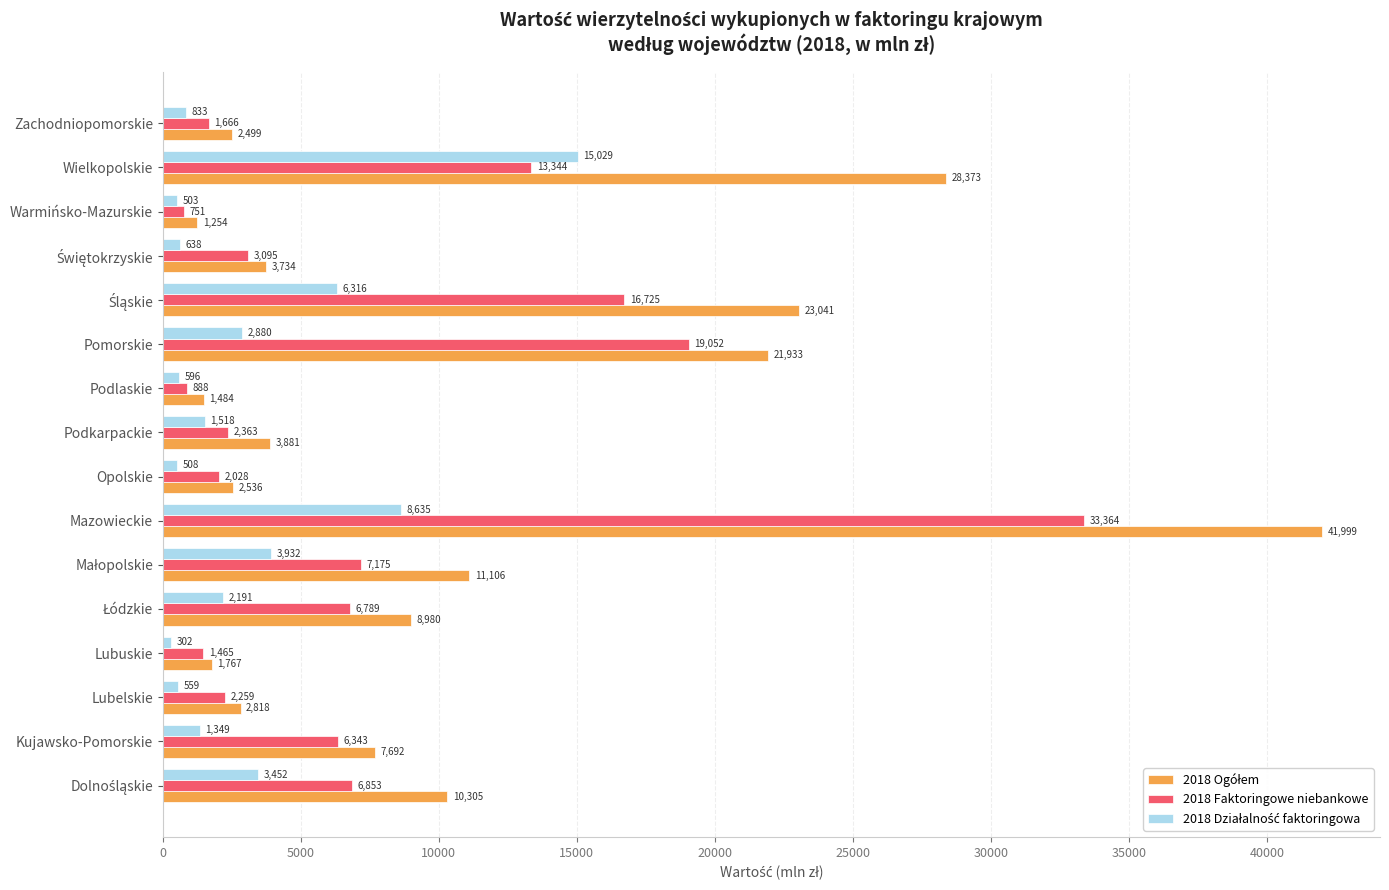

At which category is the sum across all series the highest?

Mazowieckie